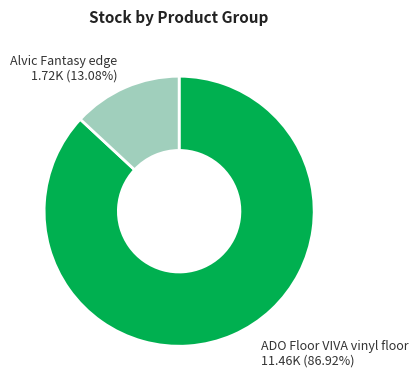

How many segments does this pie chart have?

2